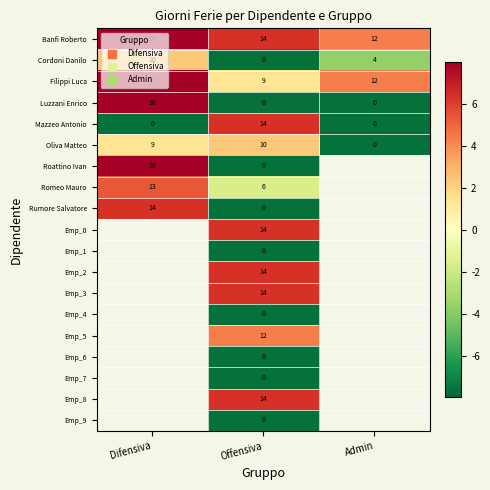

The value of Emp_2 at Offensiva is 8.5. True or false?

False